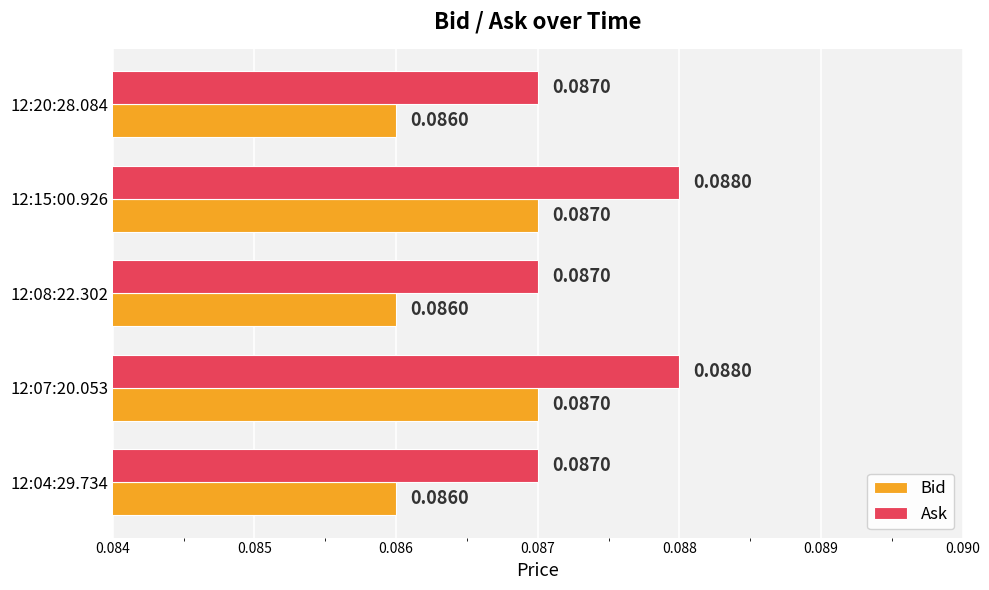

What are all the series names shown in the legend?

Bid, Ask